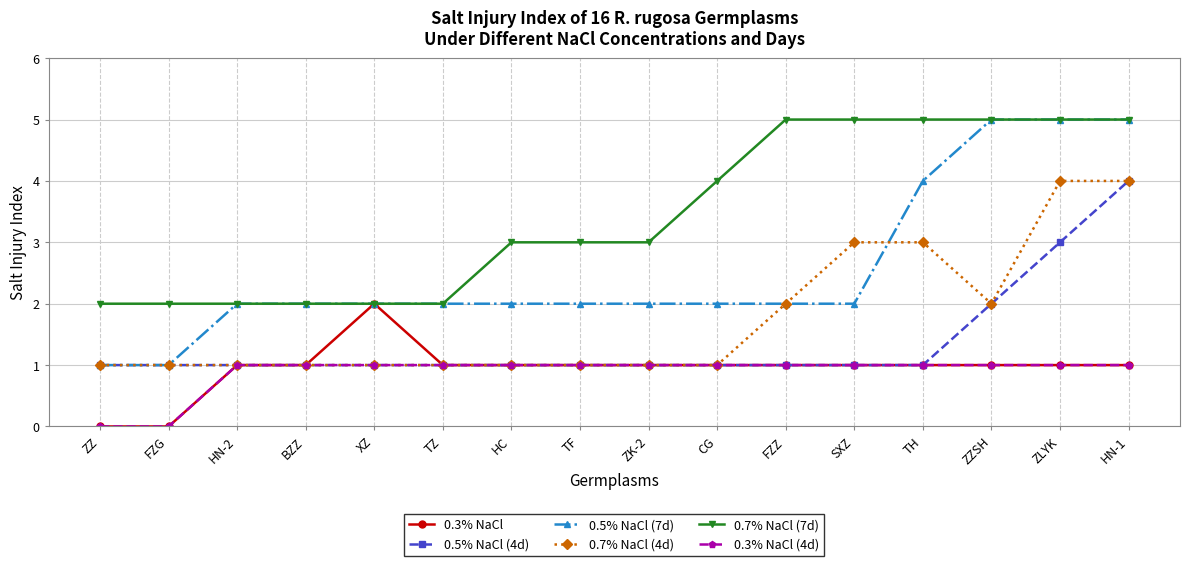

True or false: 0.7% NaCl (7d) and 0.7% NaCl (4d) cross at least once.

False